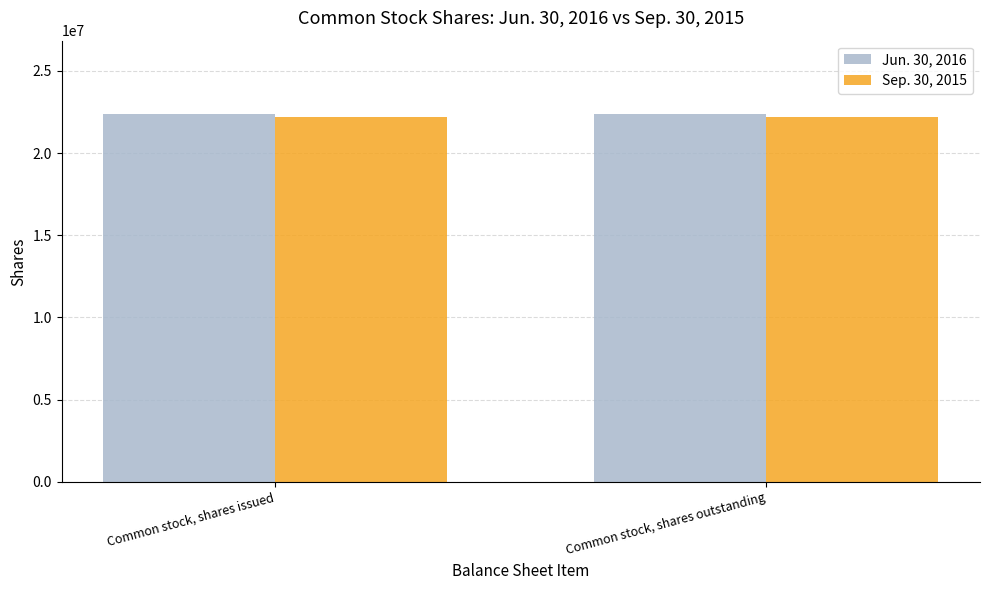

What is the difference between the highest and lowest values at Common stock, shares issued?

198020